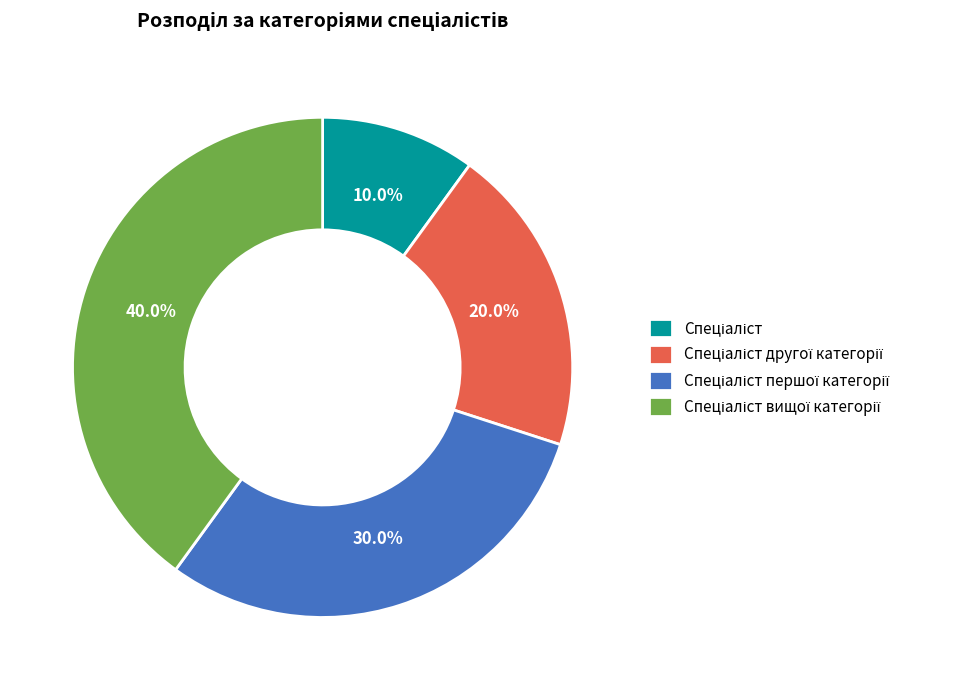

Does any single category account for the majority?

No